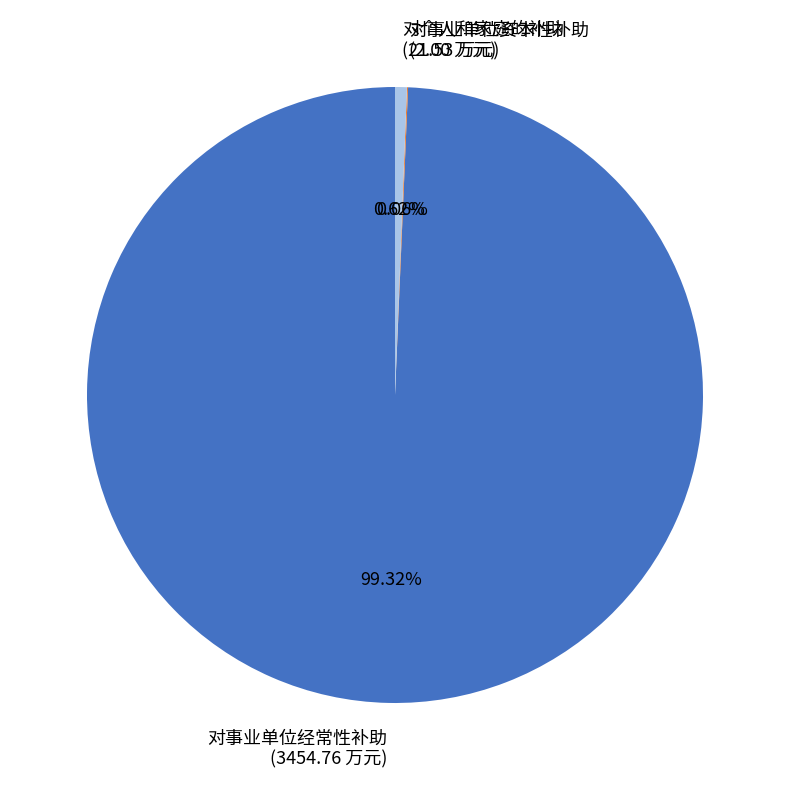

To the nearest percent, what percentage of the pie is 对事业单位经常性补助?

99%